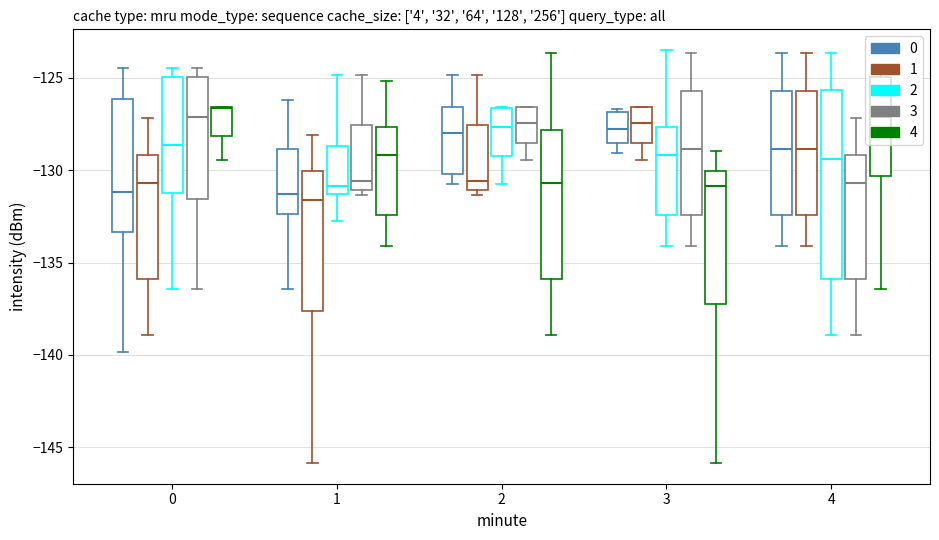

Is the value of 1 at 16 greater than the value of 4 at 8?

No